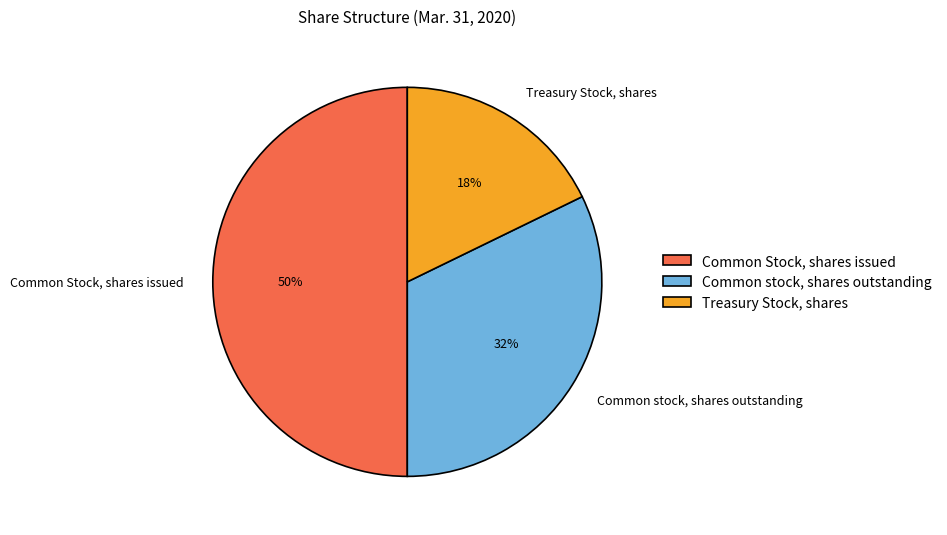

Between Treasury Stock, shares and Common stock, shares outstanding, which is larger?

Common stock, shares outstanding